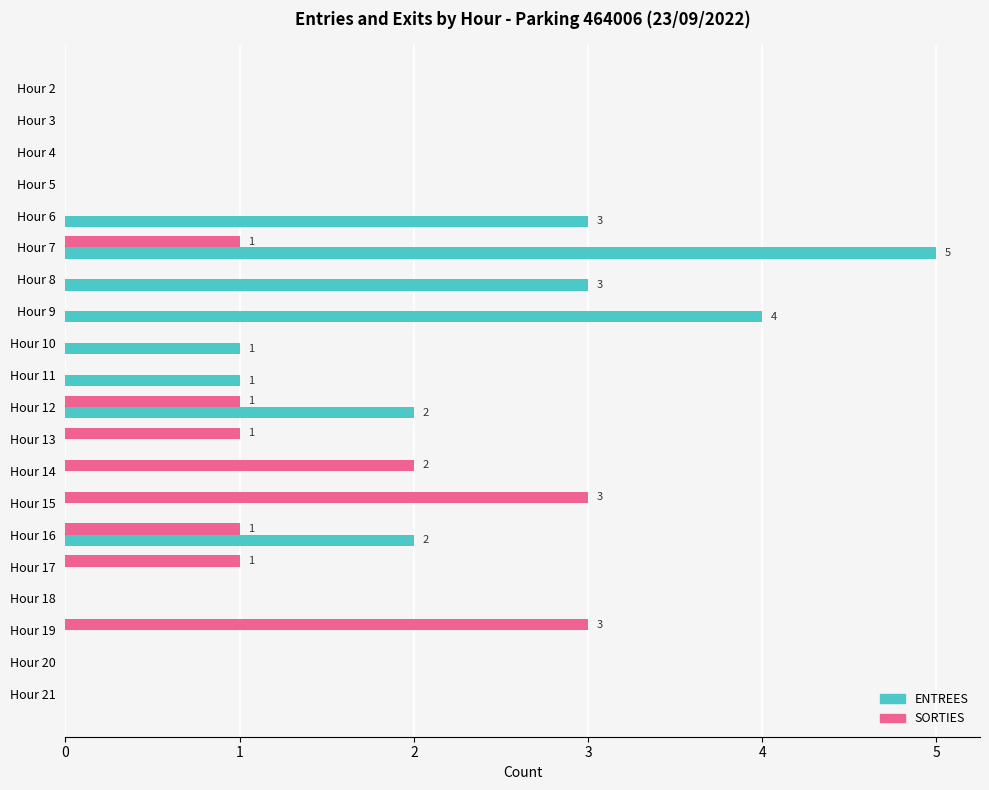

What is the maximum value shown in the chart?

5